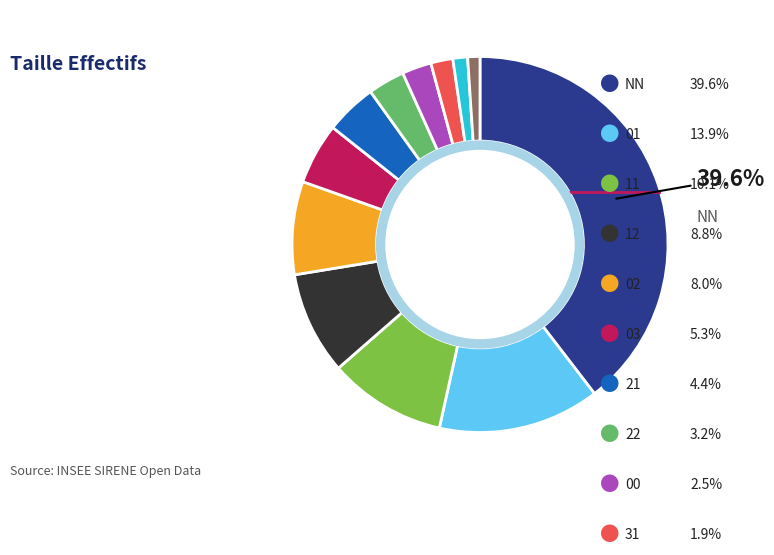

Does any single category account for the majority?

No